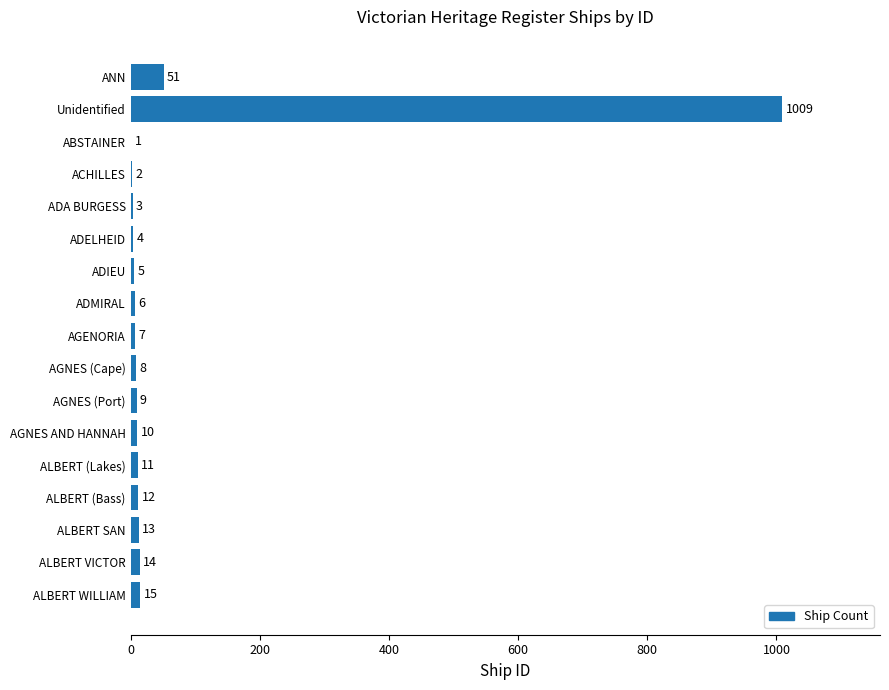

What is the greatest value displayed?

1009